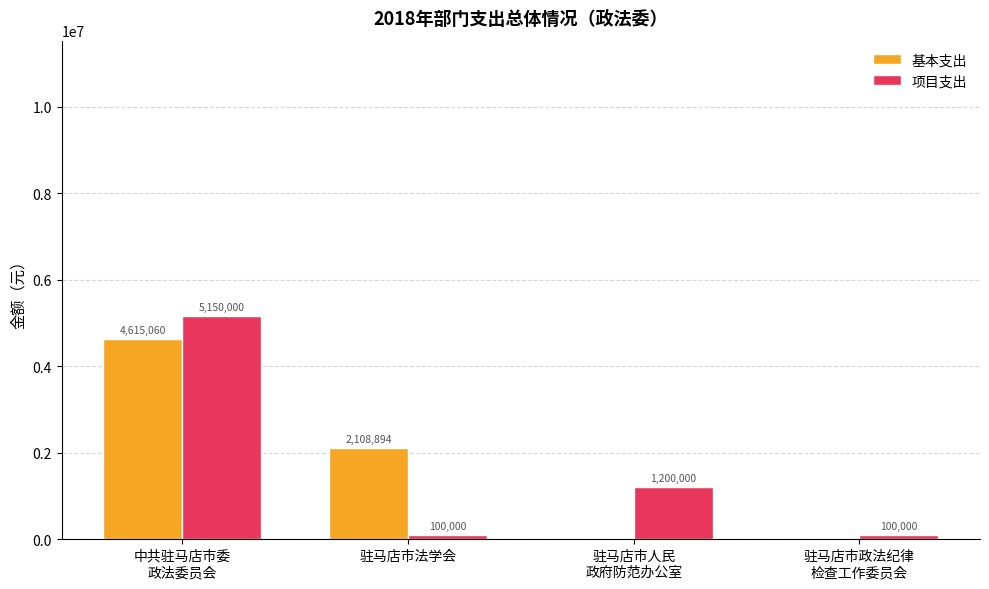

Reading left to right, list all the values displayed in this chart.

基本支出: 4615060	2108894	0	0
项目支出: 5150000	100000	1200000	100000